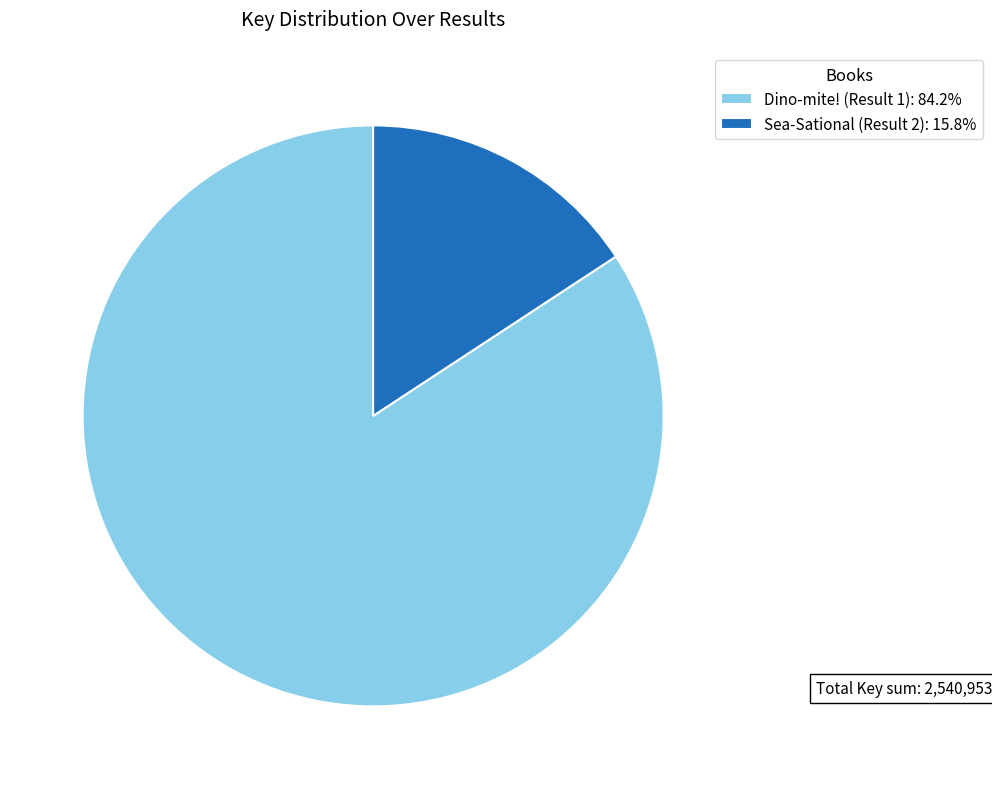

What is the majority slice?

Dino-mite! (Result 1)